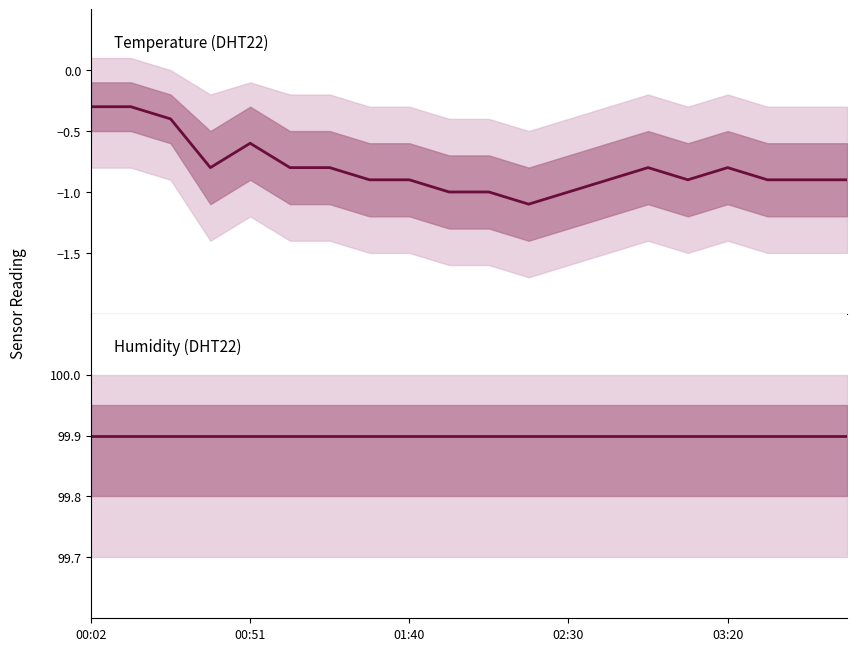

What is the label of the 1st point from the right?

19